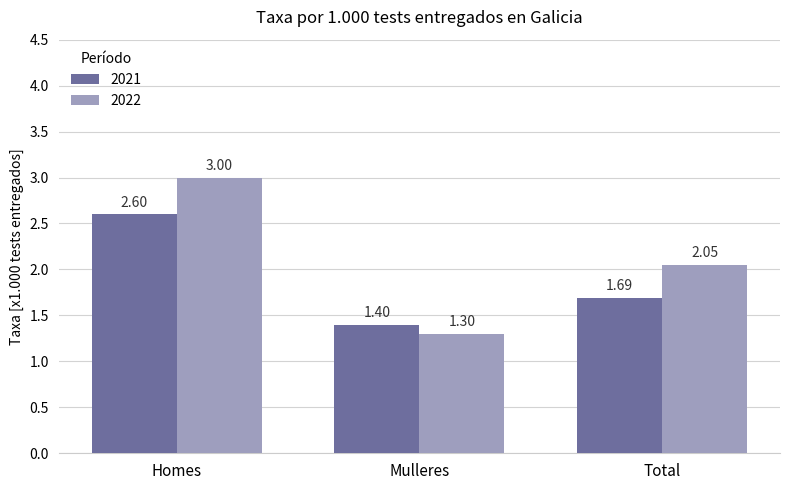

Is it true that 2021 equals 1.4 at Mulleres?

True